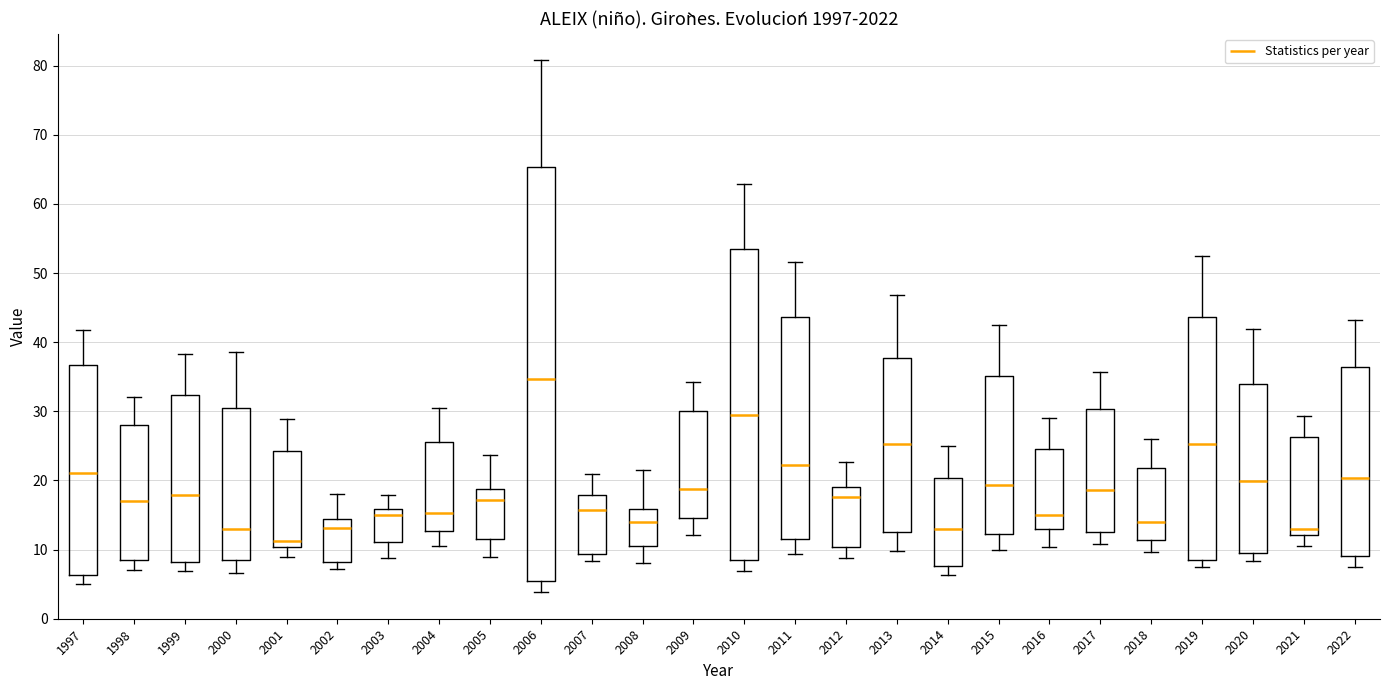

Comparing the boxes themselves (not the whiskers), which one is the tallest?

2006